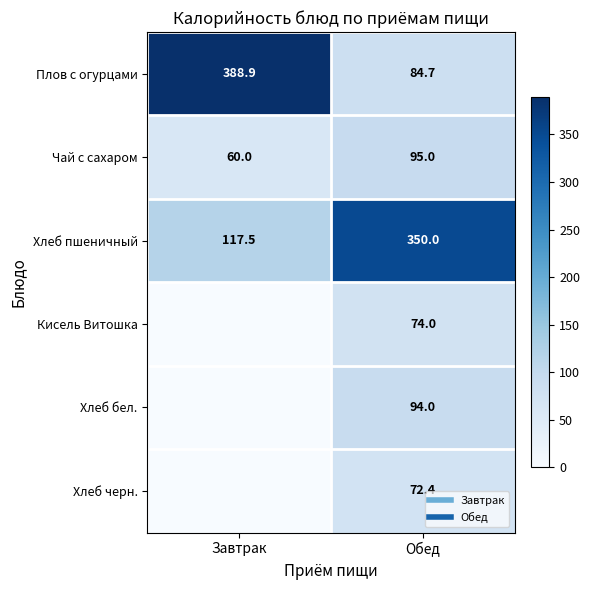

The Хлеб пшеничный series shows 117.5 at Завтрак. True or false?

True